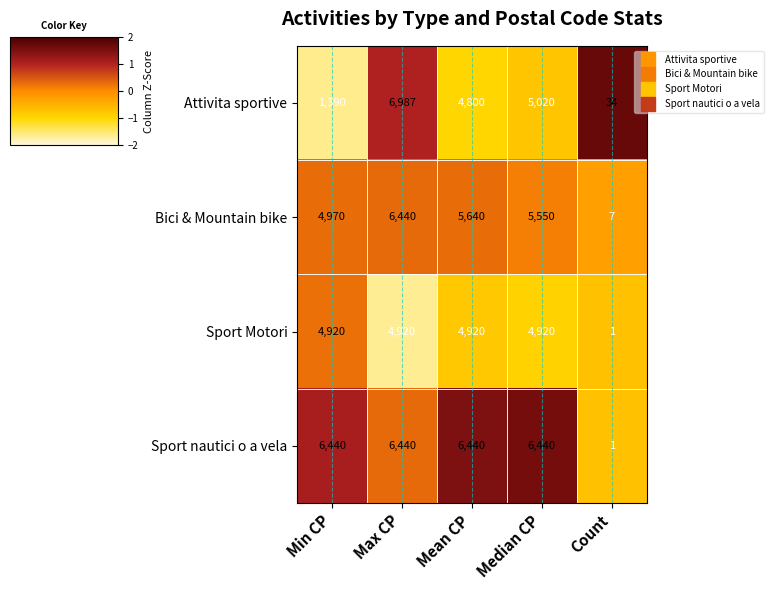

What is the maximum value for Sport nautici o a vela?

6440